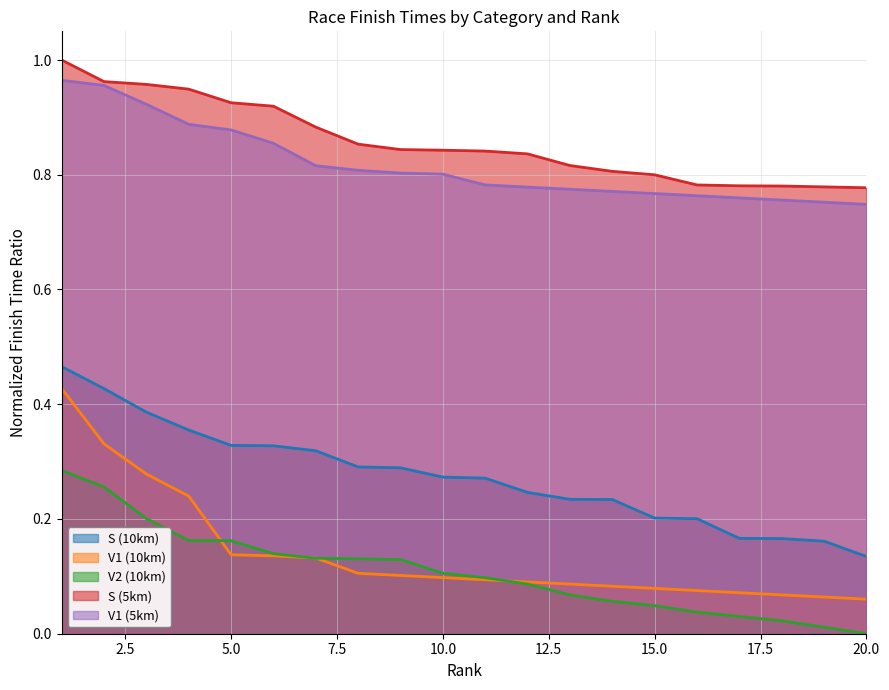

What value does the S (5km) series have at 6?

0.9